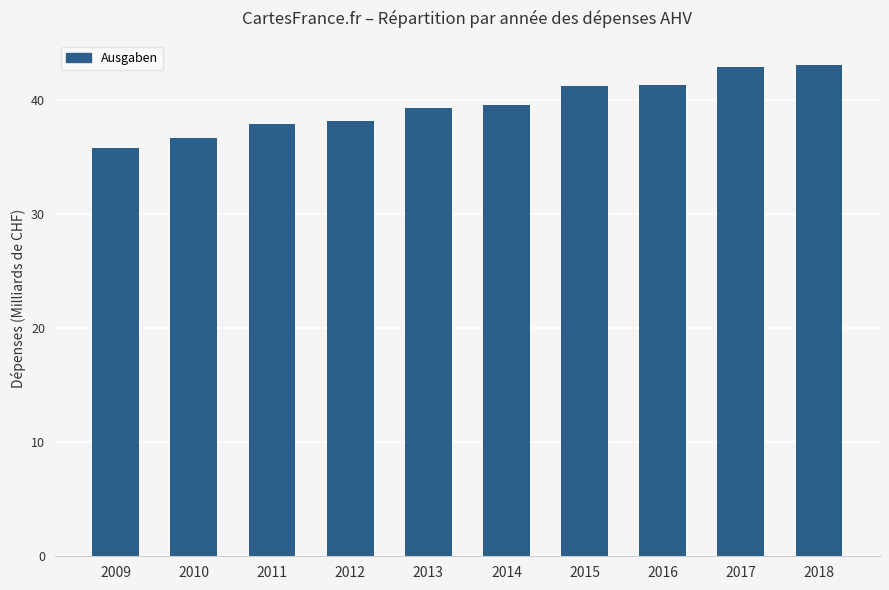

Rank the categories by value from highest to lowest.

2018, 2017, 2016, 2015, 2014, 2013, 2012, 2011, 2010, 2009